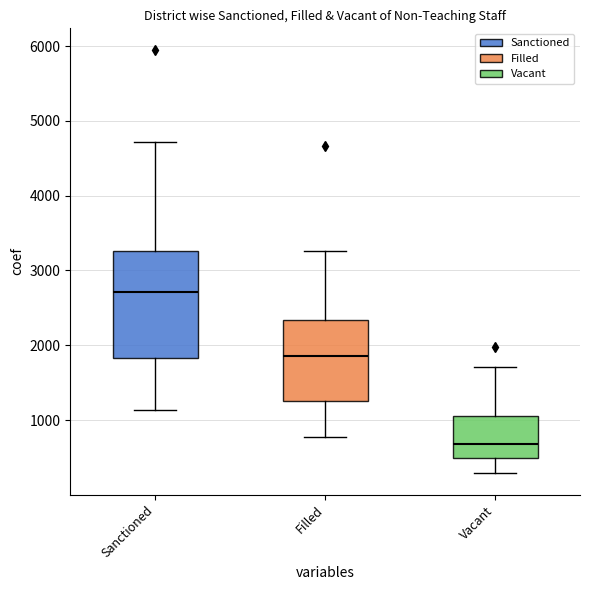

Where does the median line of the box for Vacant sit on the y-axis? The values are not printed on the chart, so give them approximately, as read against the axis.

700